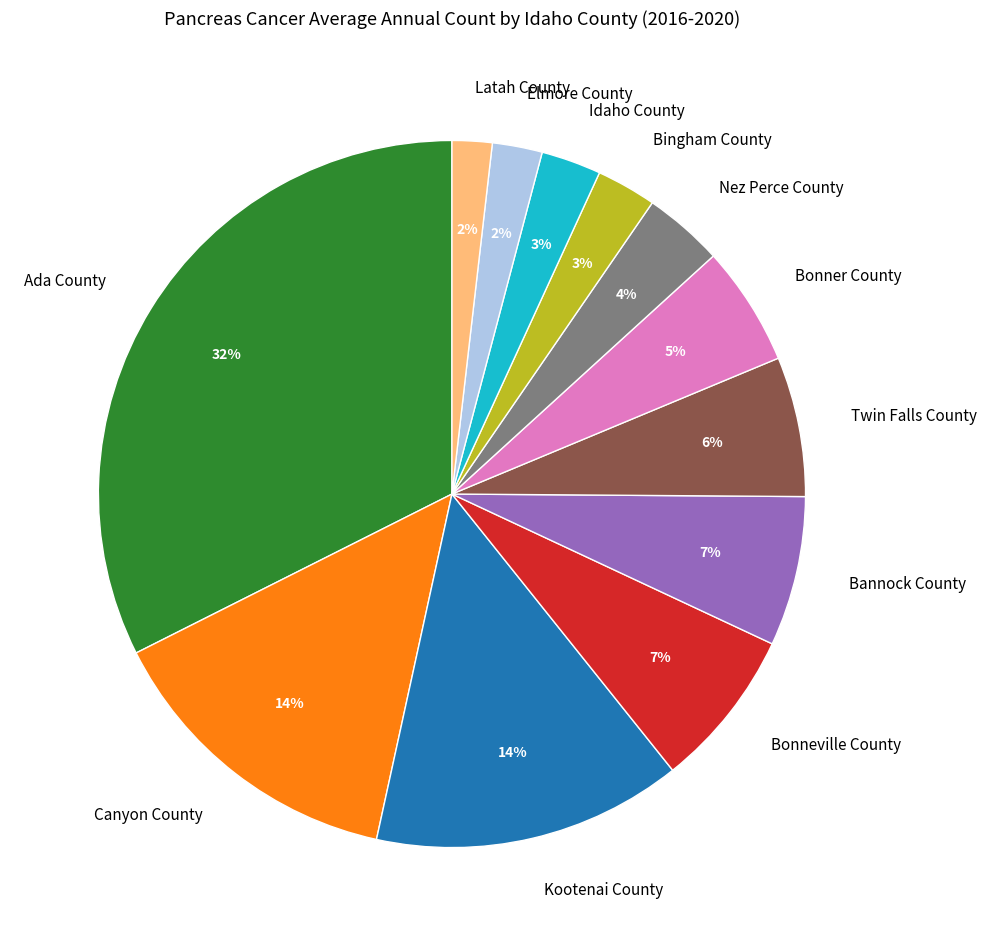

What is the largest slice in the pie chart?

Ada County